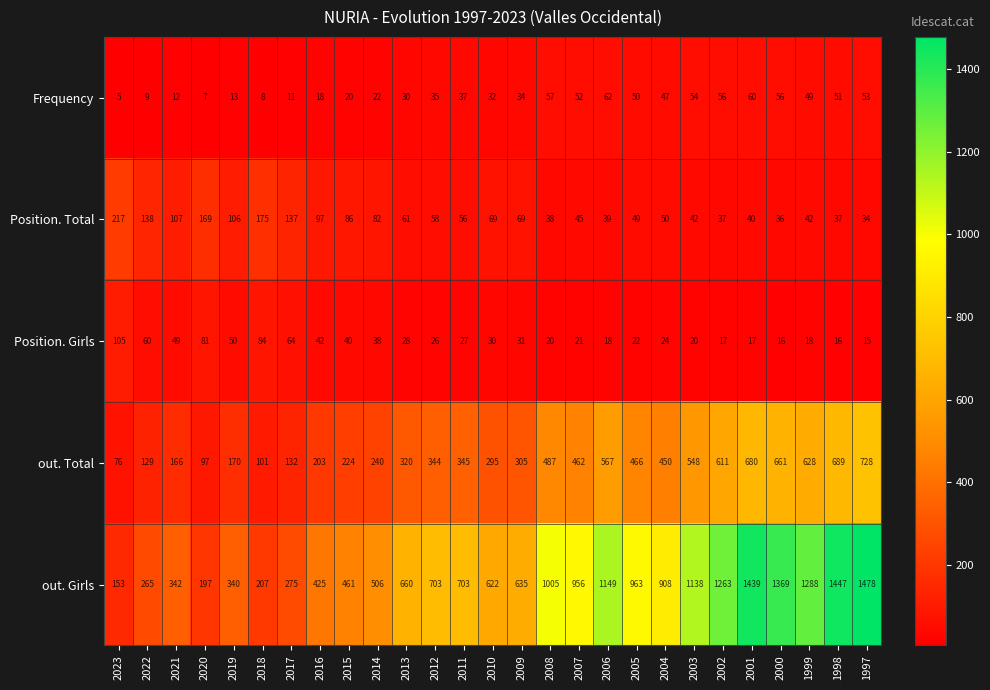

Read the Position. Total value at 2004.

50